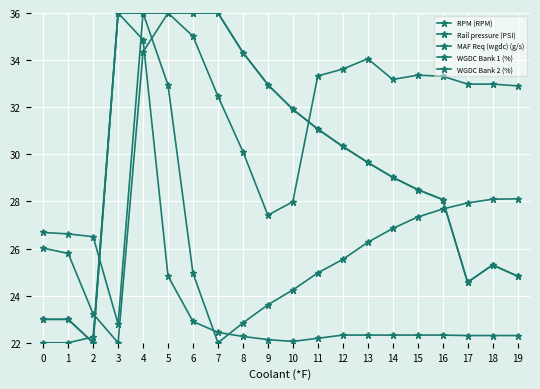

What is the average value of the WGDC Bank 1 (%) series?

29.9